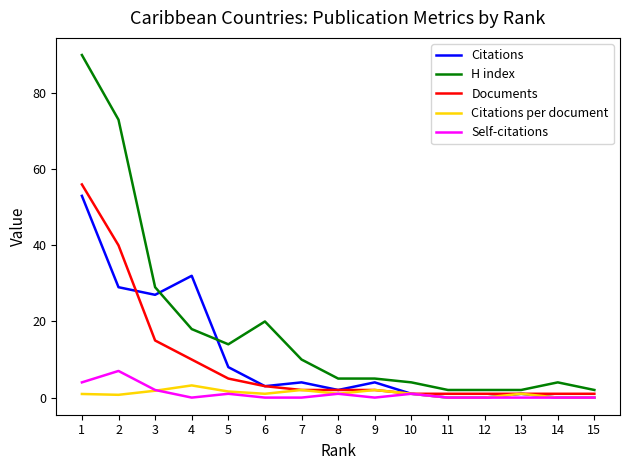

What is the greatest value displayed?

90.0